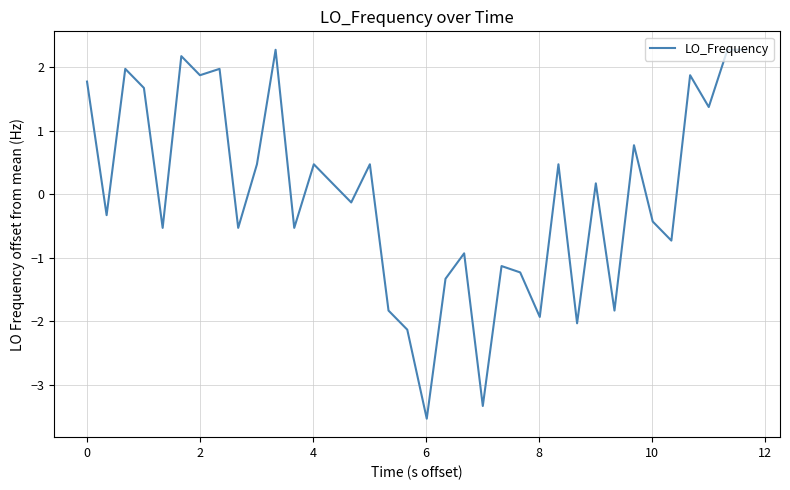

Reading left to right, extract all data points from this chart.

1.8	-0.3	2.0	1.7	-0.5	2.2	1.9	2.0	-0.5	0.5	2.3	-0.5	0.5	0.2	-0.1	0.5	-1.8	-2.1	-3.5	-1.3	-0.9	-3.3	-1.1	-1.2	-1.9	0.5	-2.0	0.2	-1.8	0.8	-0.4	-0.7	1.9	1.4	2.3	2.3